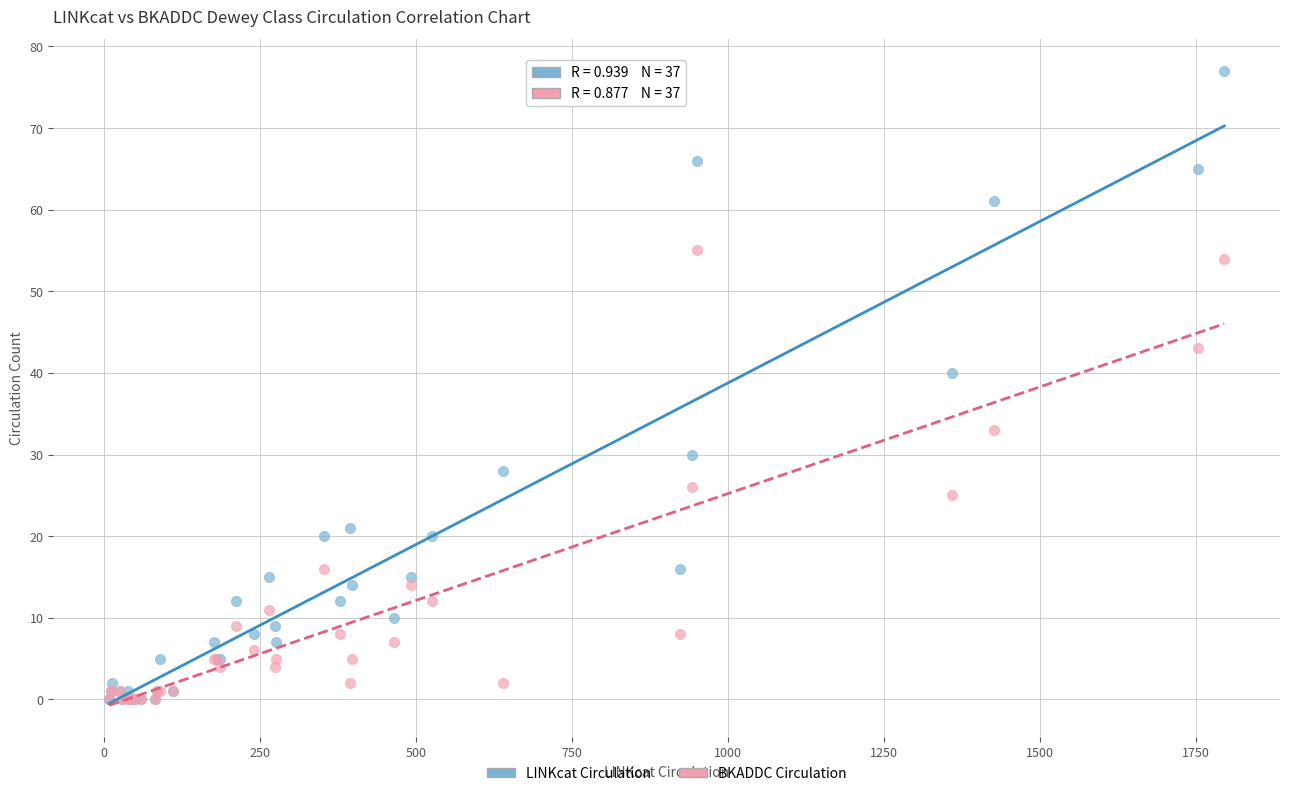

In the LINKcat Circulation series, what Y value is closest to 38?

40